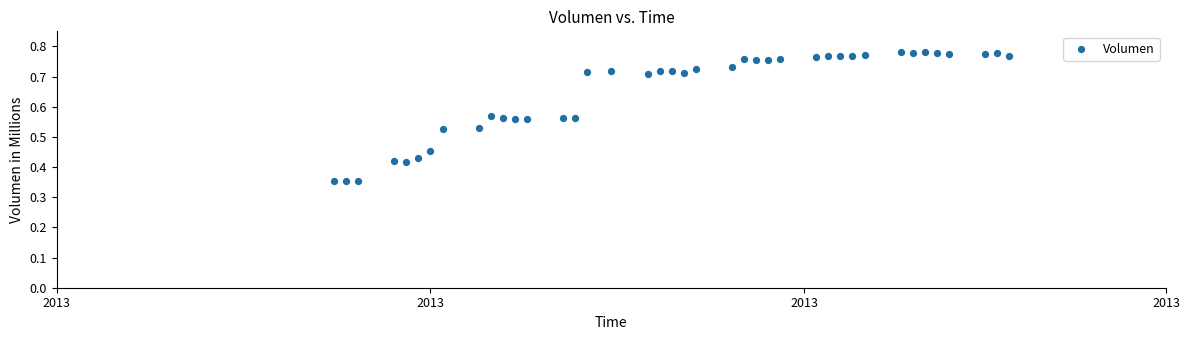

What is the range of X values (max minus min)?

56.0